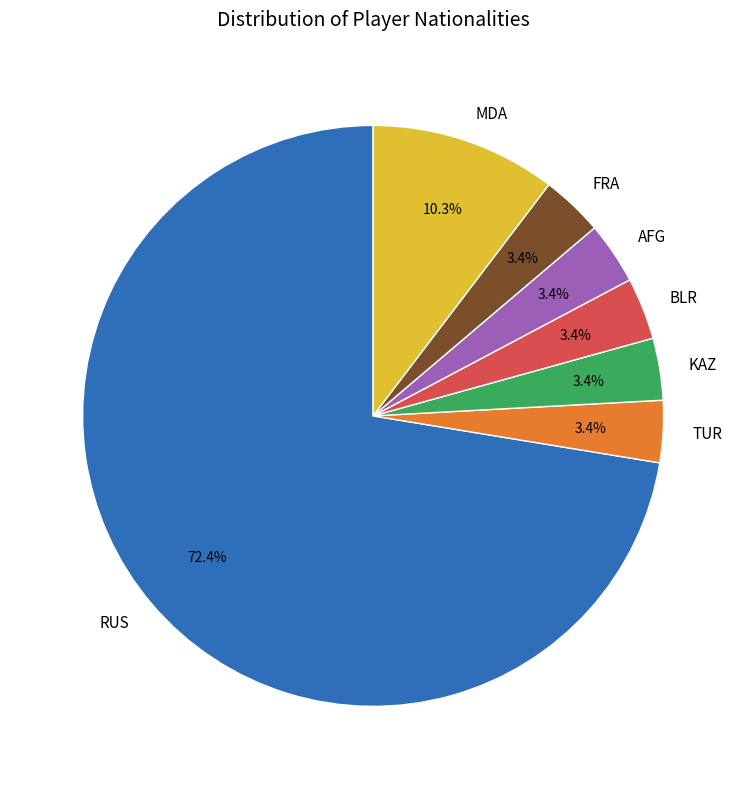

Is the sum of BLR and TUR greater than half?

No